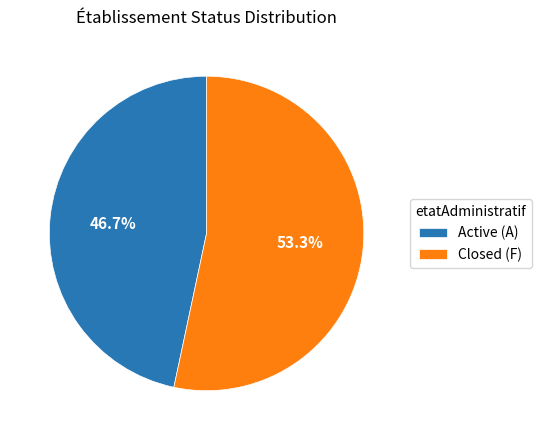

Approximately how many times larger is the value at Active (A) compared to Closed (F)?

0.9